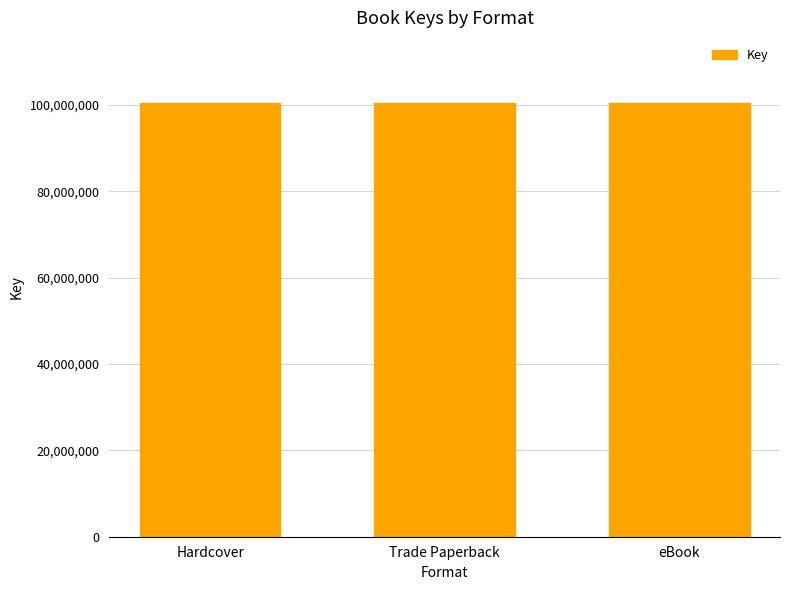

What is the average value?

100441673